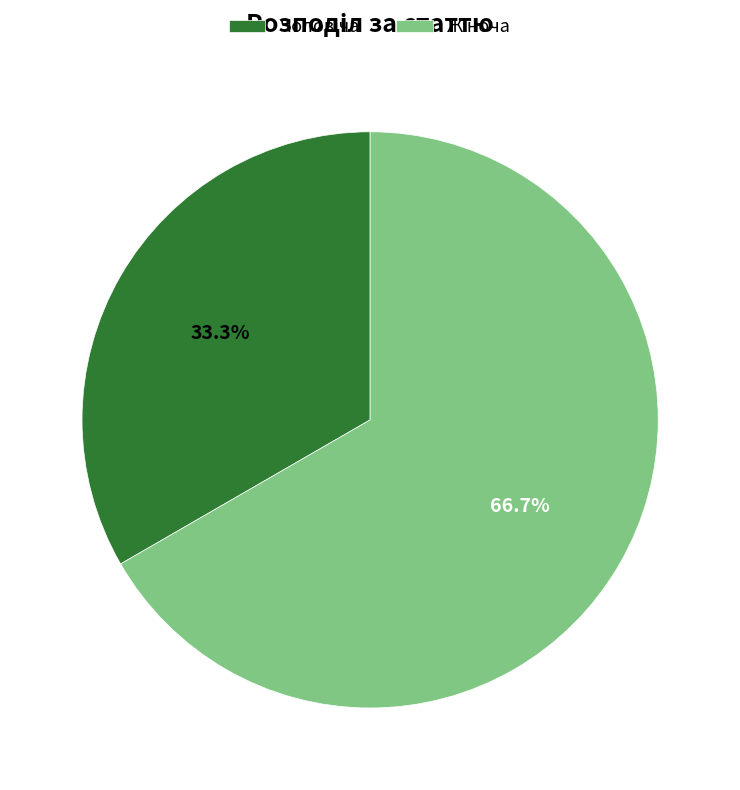

Is there a majority slice in this chart?

Yes